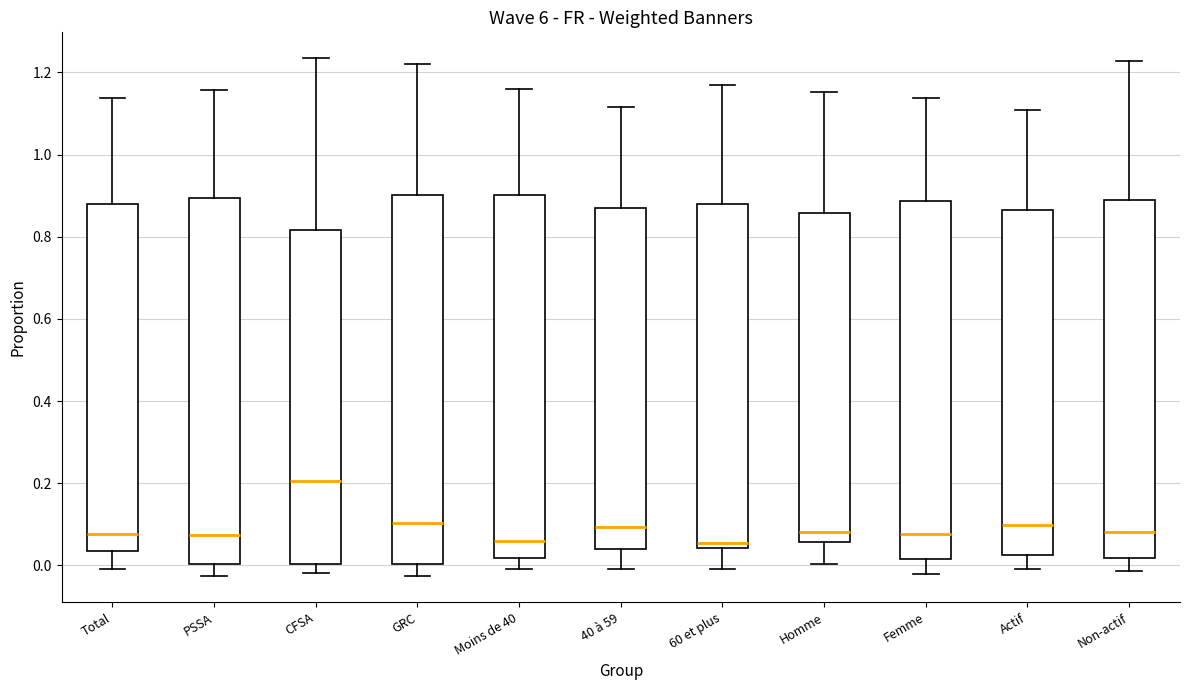

Reading left to right, transcribe this box plot: for each box, give where its median line is, the range the box spans, and where its two whiskers end, as read against the y-axis. The values are not printed on the chart, so give them approximately, as read against the axis.

Total: median 0.08, box 0.04 to 0.88, whiskers 0.00 to 1.14
PSSA: median 0.08, box 0.00 to 0.90, whiskers -0.02 to 1.16
CFSA: median 0.20, box 0.00 to 0.82, whiskers -0.02 to 1.24
GRC: median 0.10, box 0.00 to 0.90, whiskers -0.02 to 1.22
Moins de 40: median 0.06, box 0.02 to 0.90, whiskers 0.00 to 1.16
40 à 59: median 0.10, box 0.04 to 0.86, whiskers 0.00 to 1.12
60 et plus: median 0.06, box 0.04 to 0.88, whiskers 0.00 to 1.16
Homme: median 0.08, box 0.06 to 0.86, whiskers 0.00 to 1.16
Femme: median 0.08, box 0.02 to 0.88, whiskers -0.02 to 1.14
Actif: median 0.10, box 0.02 to 0.86, whiskers 0.00 to 1.10
Non-actif: median 0.08, box 0.02 to 0.88, whiskers -0.02 to 1.22